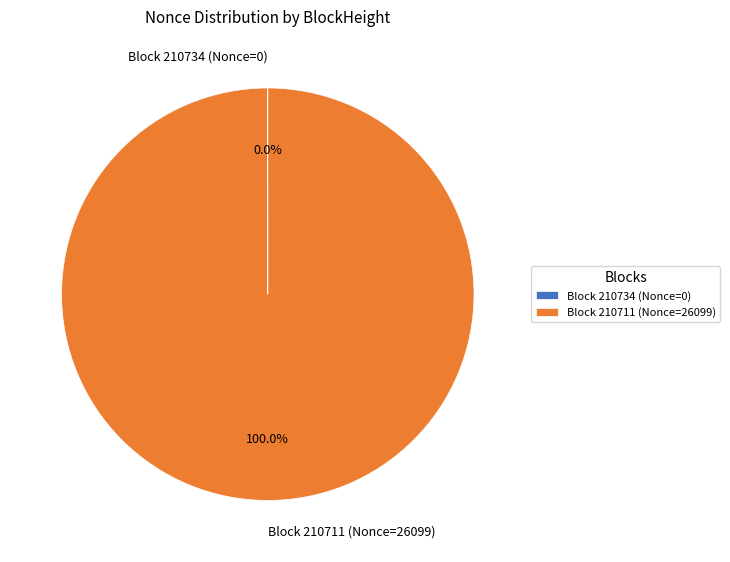

Which category has the biggest portion of the pie?

Block 210711 (Nonce=26099)